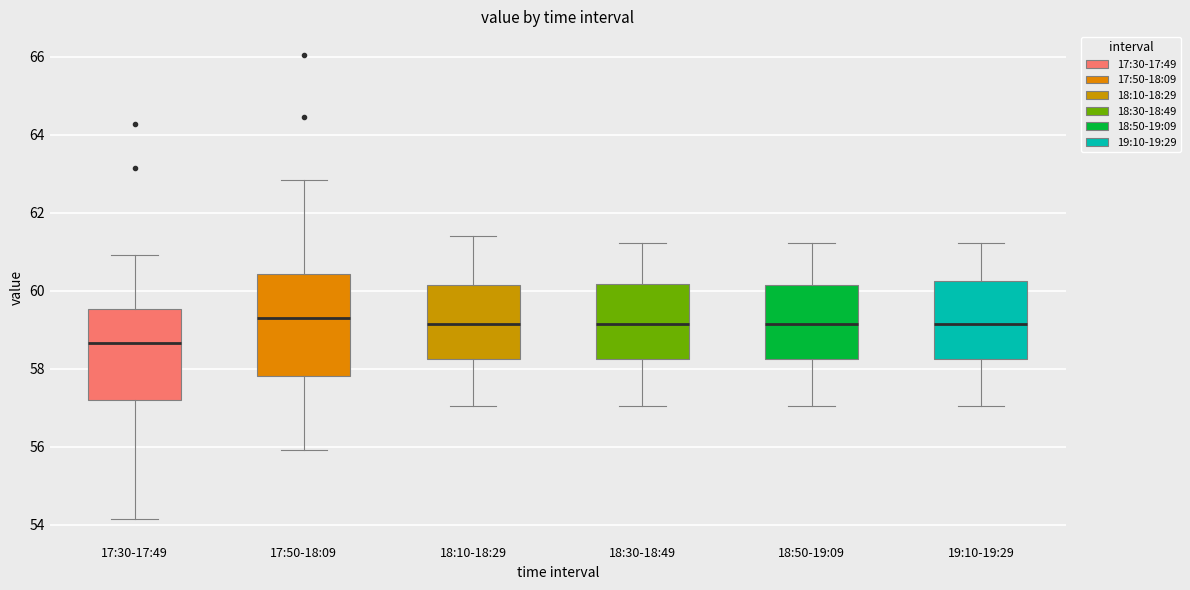

Reading left to right, read every box against the y-axis: the position of its median line, the range the box covers, and the ends of its whiskers. The values are not printed on the chart, so give them approximately, as read against the axis.

17:30-17:49: median 58.6, box 57.2 to 59.6, whiskers 54.2 to 61.0
17:50-18:09: median 59.4, box 57.8 to 60.4, whiskers 56.0 to 62.8
18:10-18:29: median 59.2, box 58.2 to 60.2, whiskers 57.0 to 61.4
18:30-18:49: median 59.2, box 58.2 to 60.2, whiskers 57.0 to 61.2
18:50-19:09: median 59.2, box 58.2 to 60.2, whiskers 57.0 to 61.2
19:10-19:29: median 59.2, box 58.2 to 60.2, whiskers 57.0 to 61.2